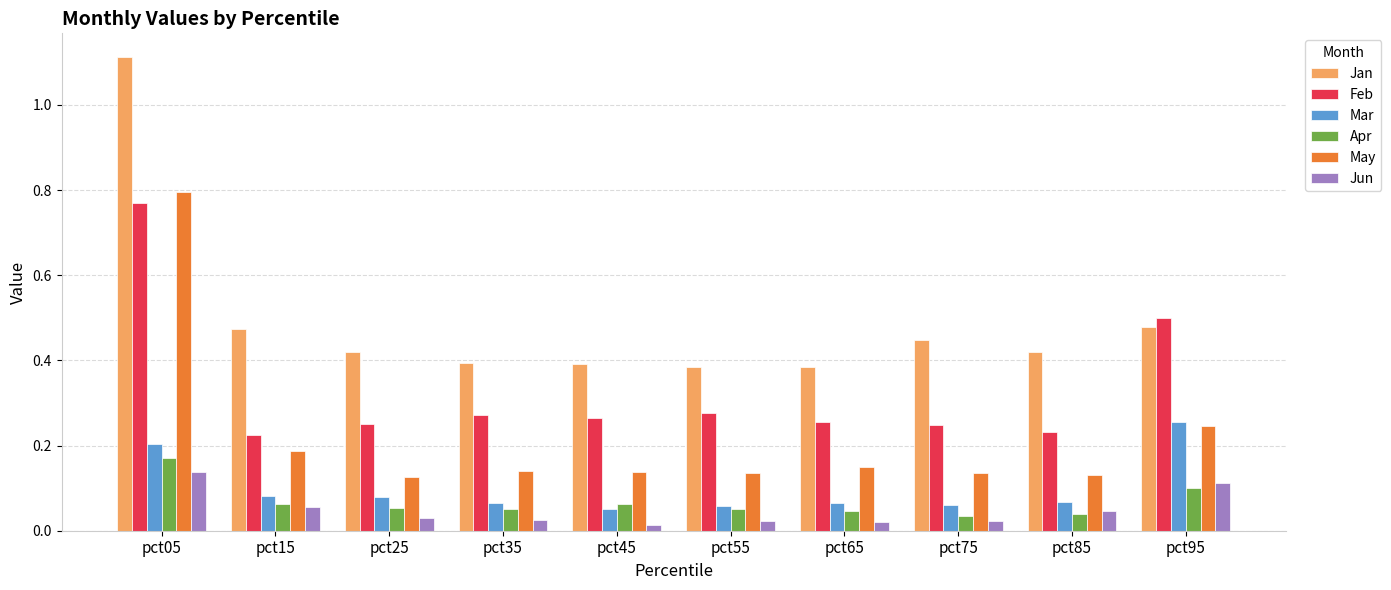

How many Apr values are between 0 and 1?

10